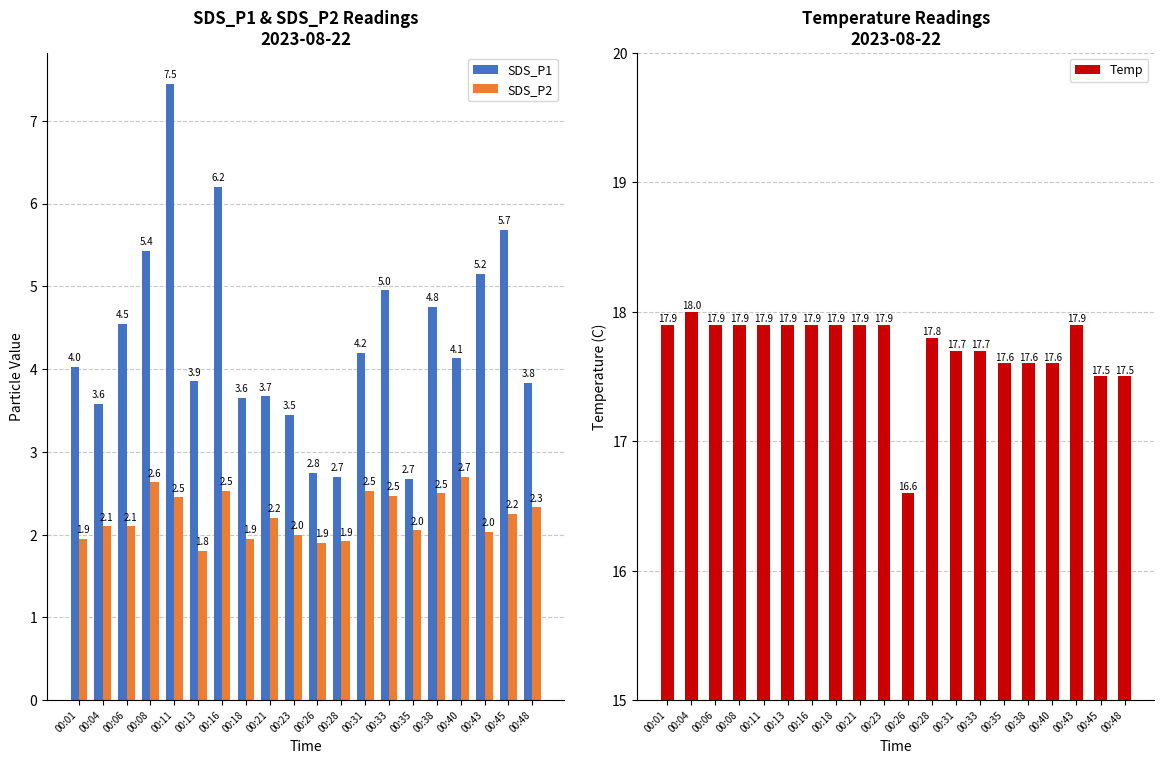

Is the value of SDS_P2 at 00:13 greater than the value of Temp at 00:21?

No